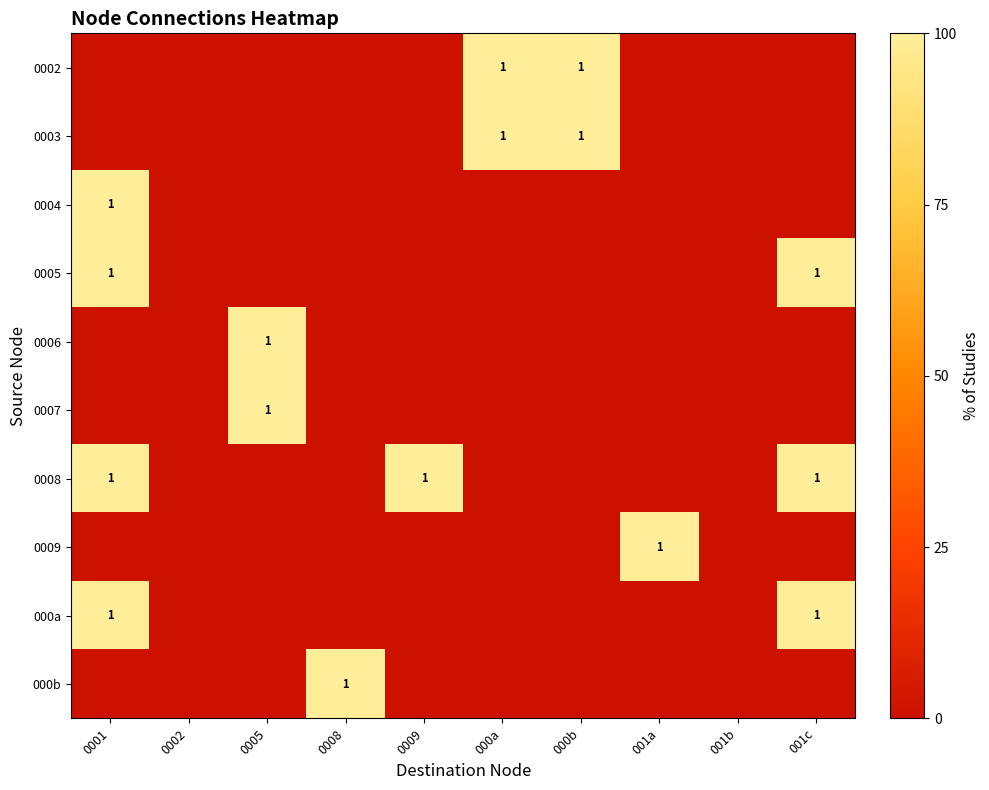

Which series has the widest spread of values?

row_0